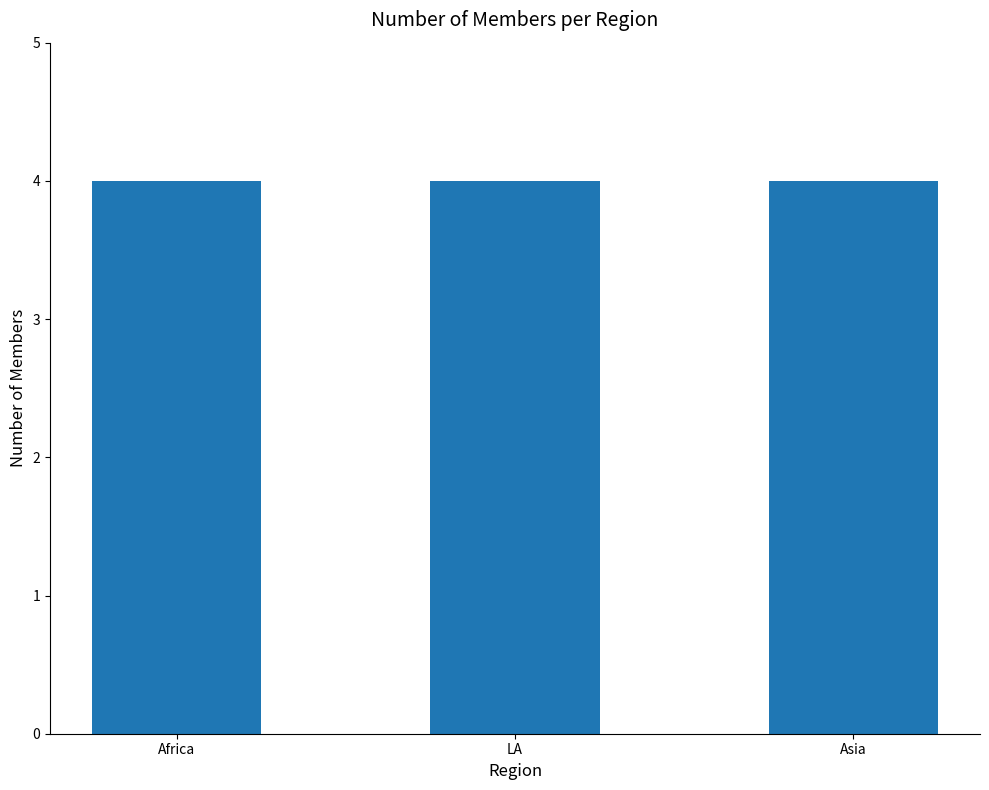

What is the sum of all values?

12